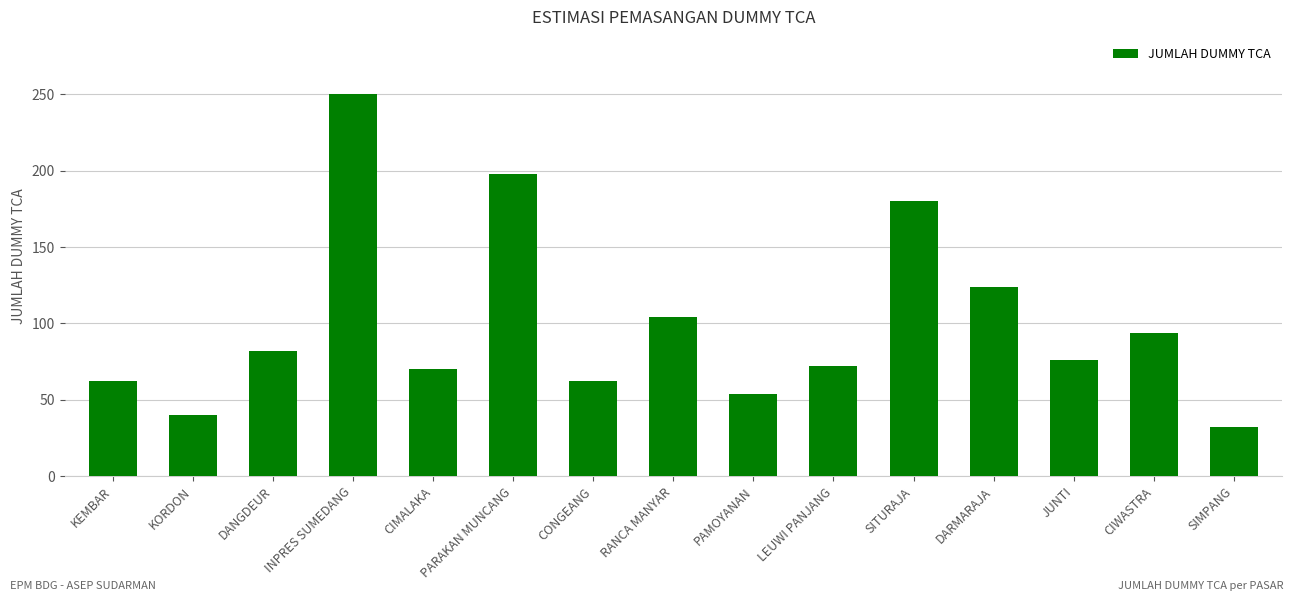

What is the label of the 6th bar from the left?

PARAKAN MUNCANG